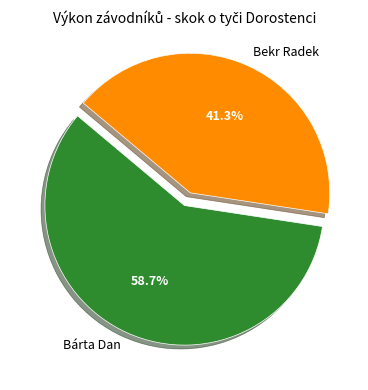

How many slices are in this pie chart?

2